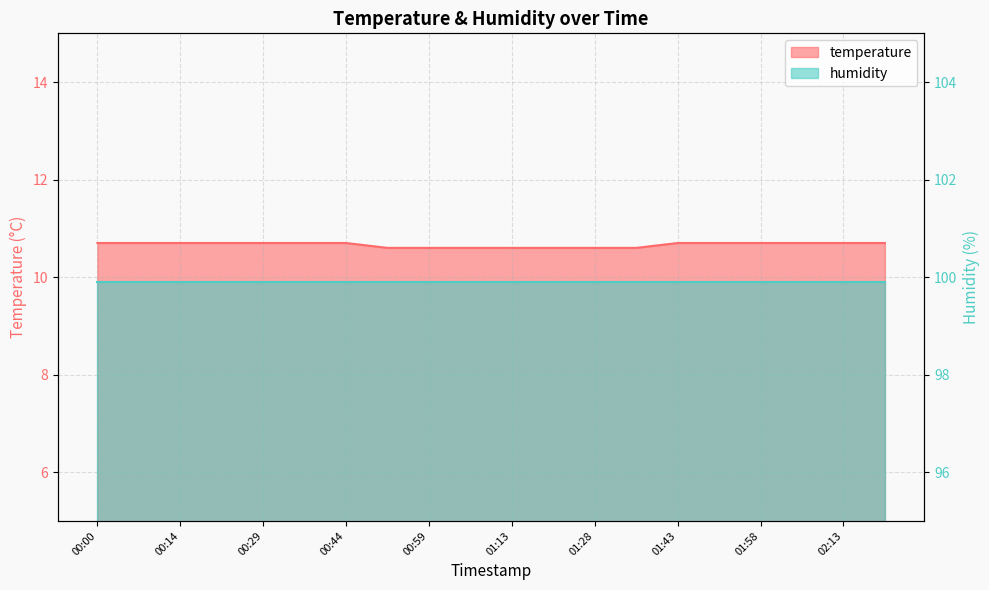

Which has a higher value, 01:36 or 00:59?

01:36